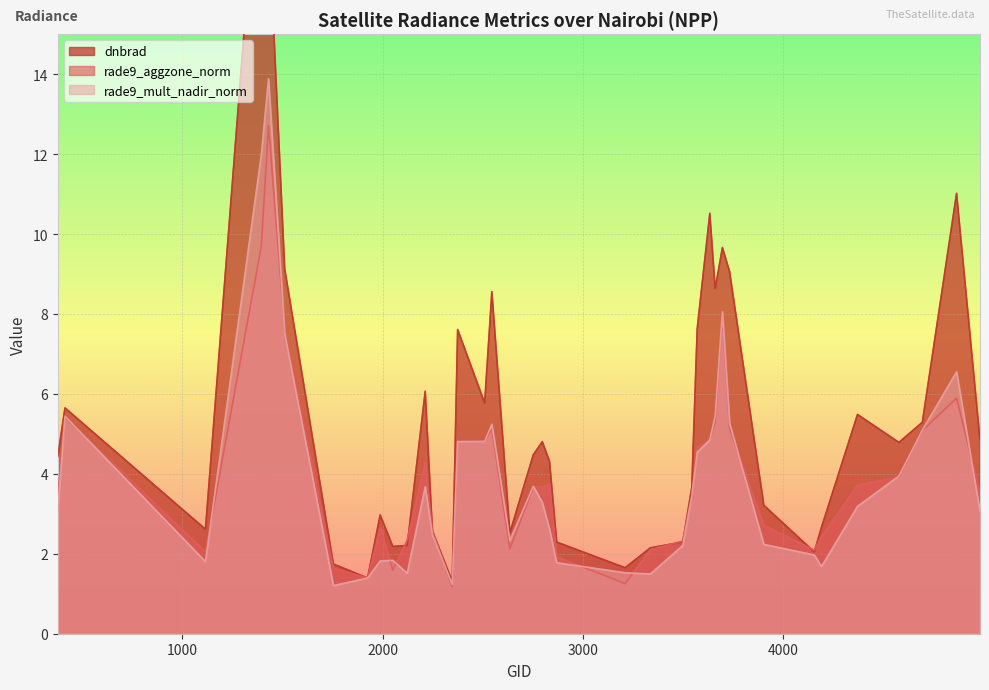

Is the value of rade9_mult_nadir_norm at 3698 greater than the value of rade9_aggzone_norm at 4157?

Yes